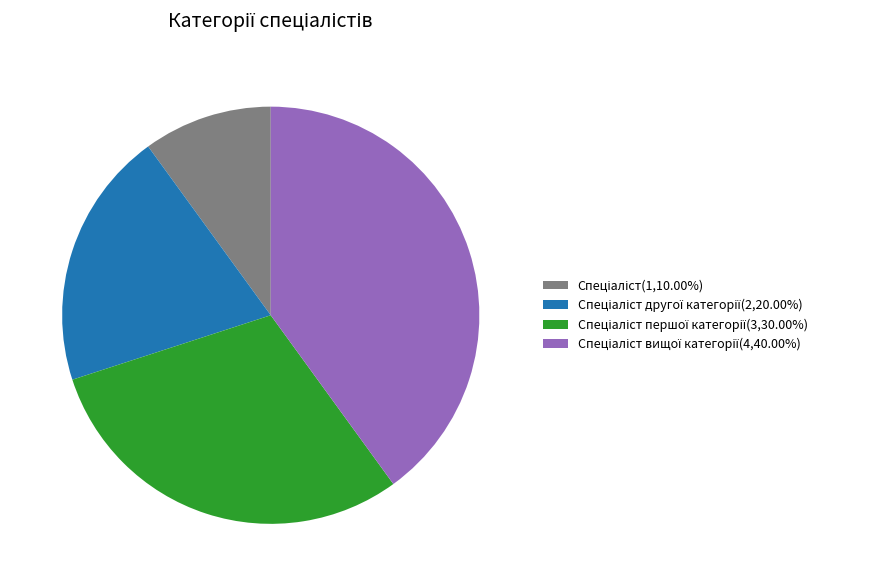

Is there a majority slice in this chart?

No